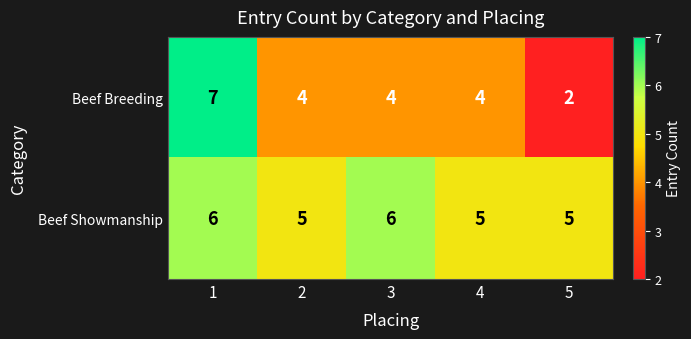

What is the lowest value of the Beef Showmanship series?

5